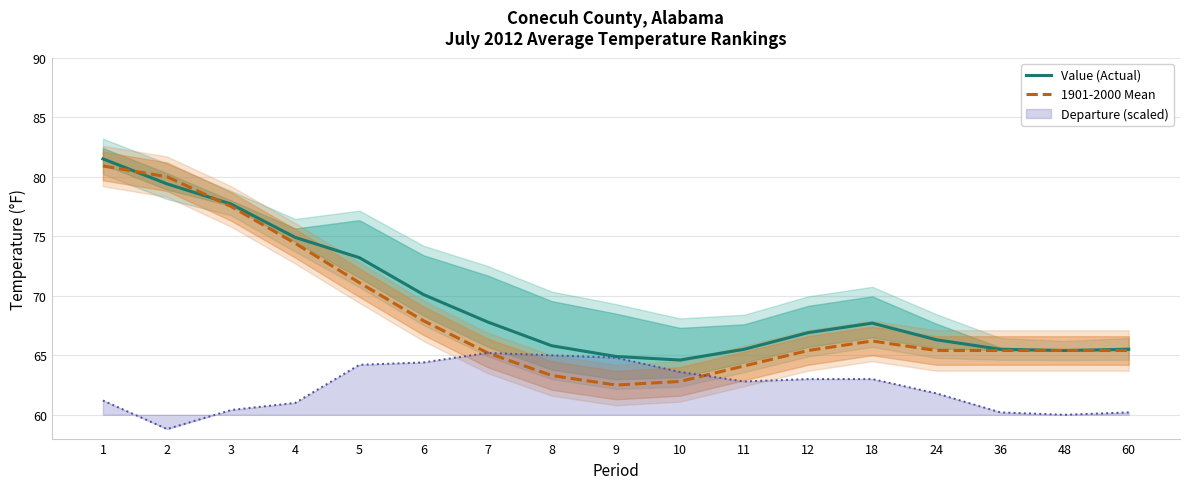

At which category is the sum across all series the highest?

1